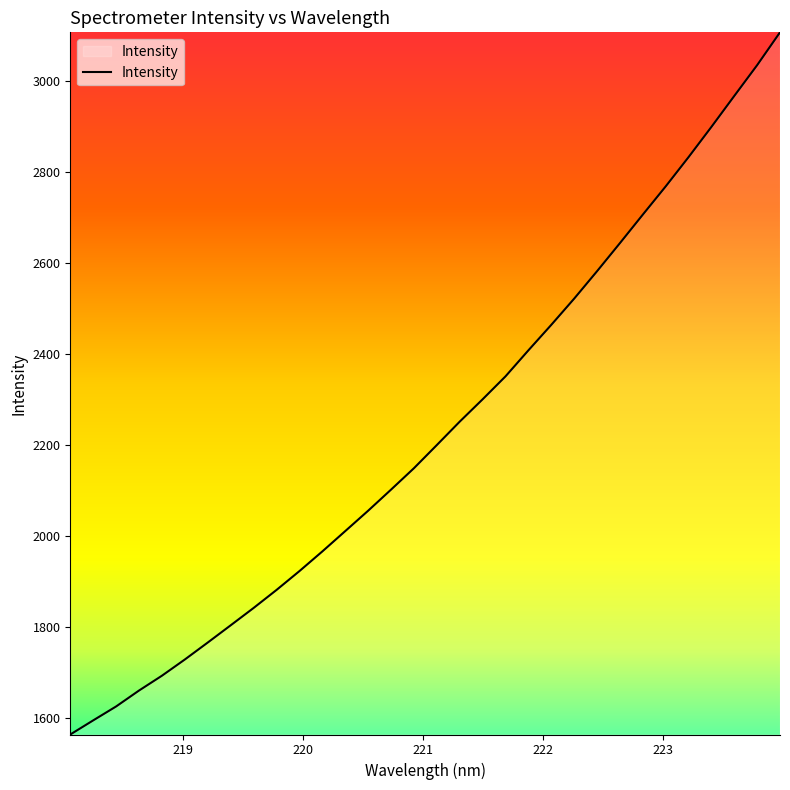

How many lines are shown in the chart?

1